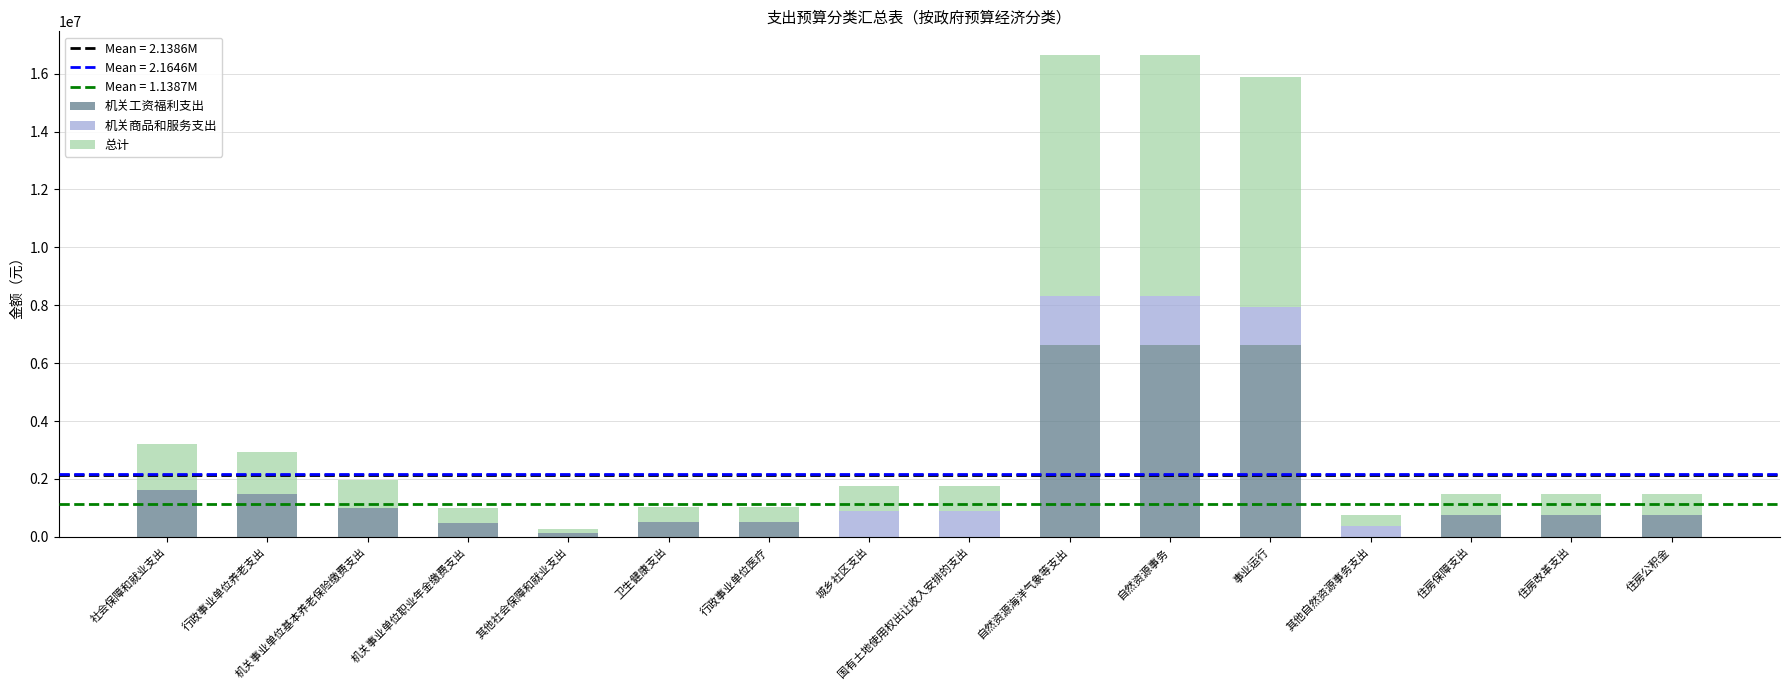

Read the 机关工资福利支出 value at 行政事业单位养老支出.

1471988.2